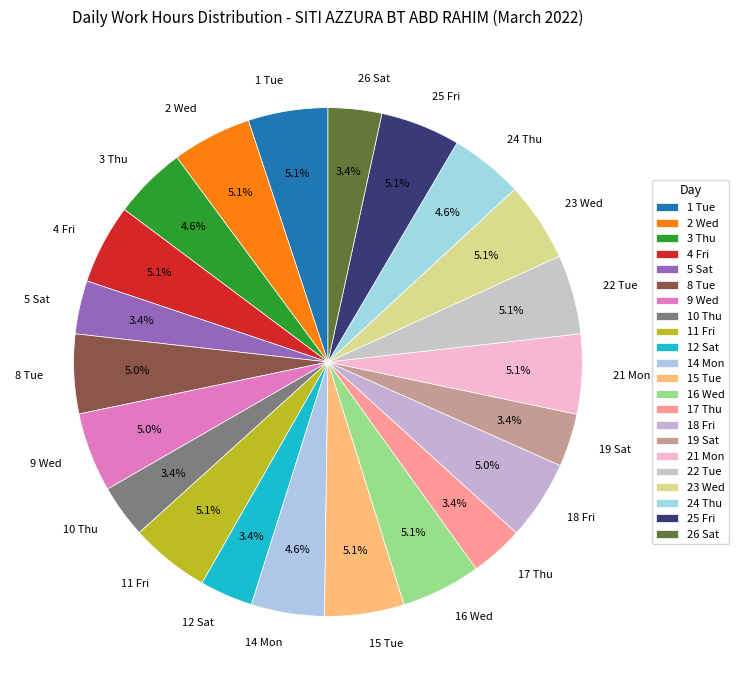

True or false: 9 Wed accounts for 1% of the total.

False